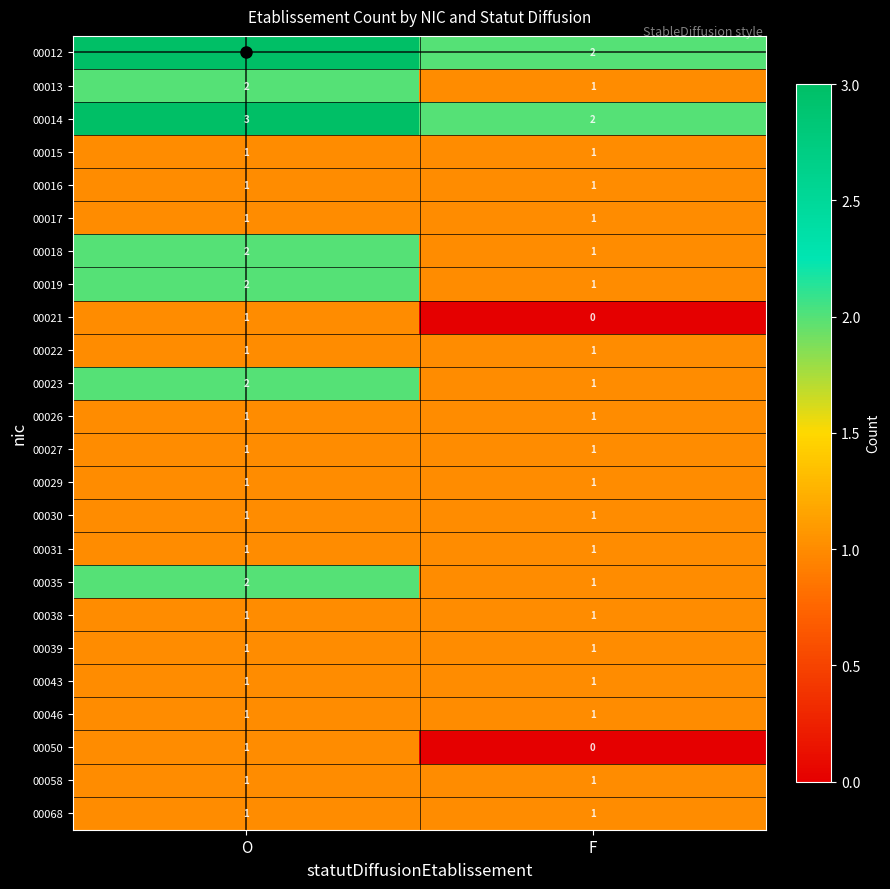

Which category has the highest value across all series?

O